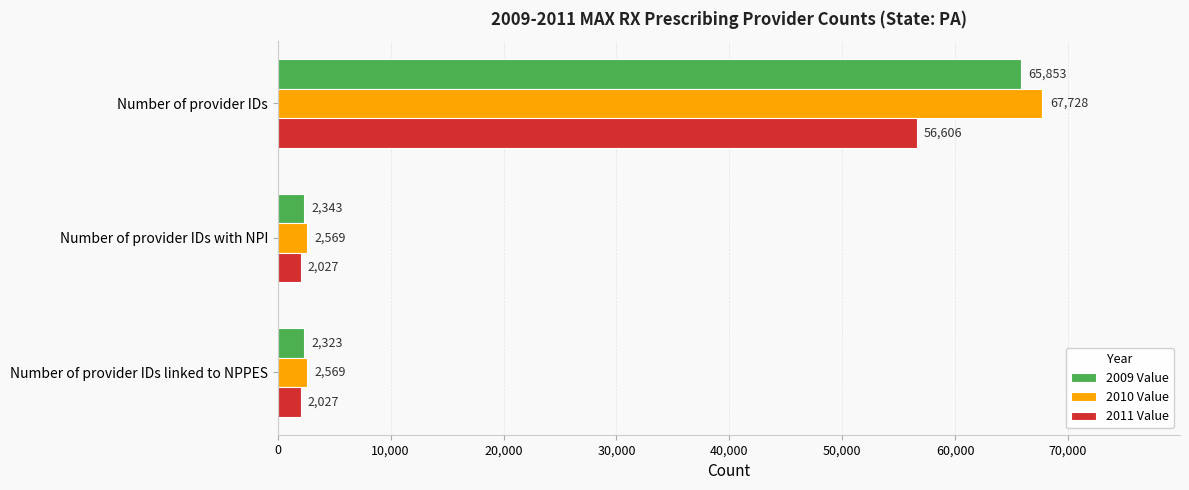

Count the number of categories in the chart.

3